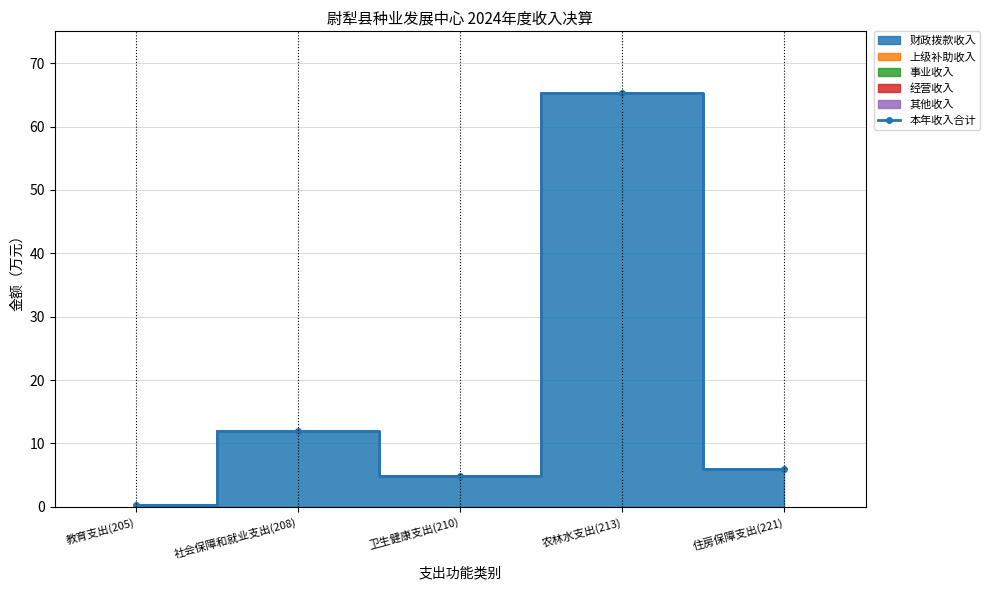

What is the difference between the maximum and second lowest values?

60.3